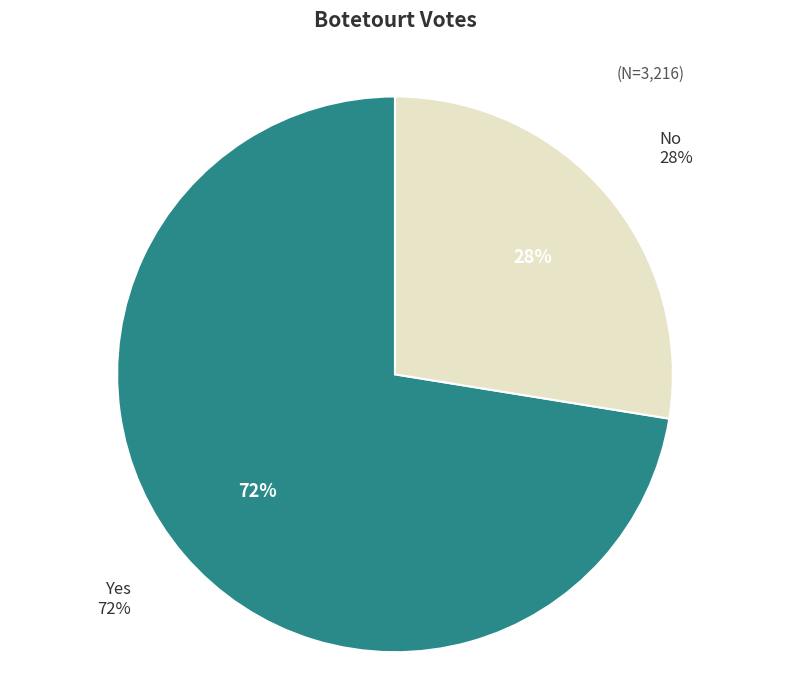

Is it true that Blanks is 12% of the pie?

False